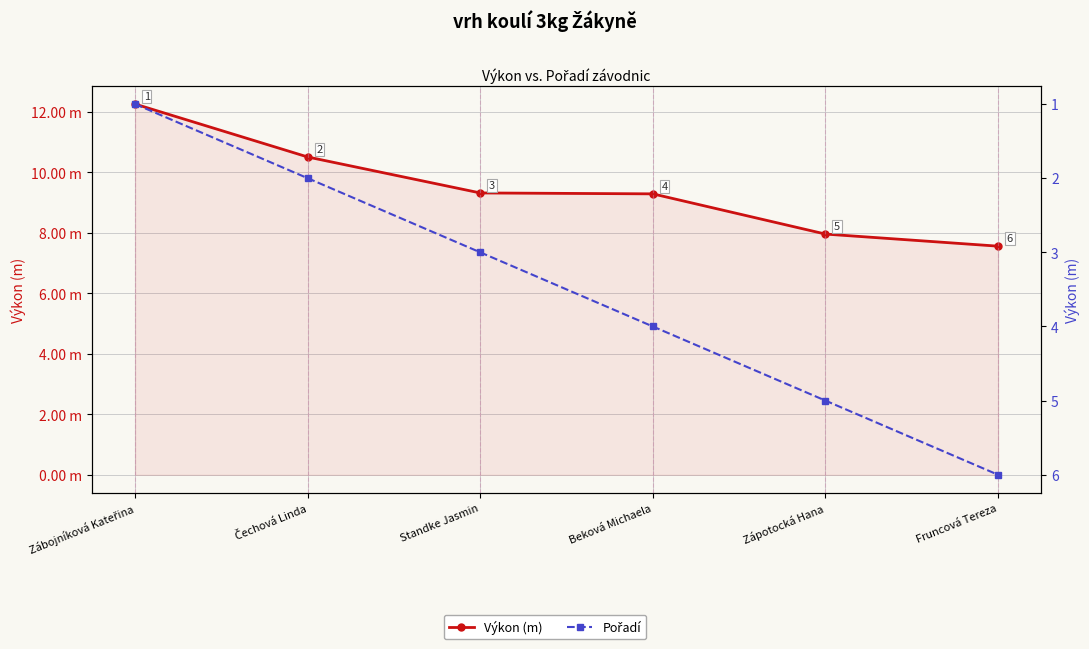

List the series in order of their peak value, highest first.

Výkon (m), Pořadí